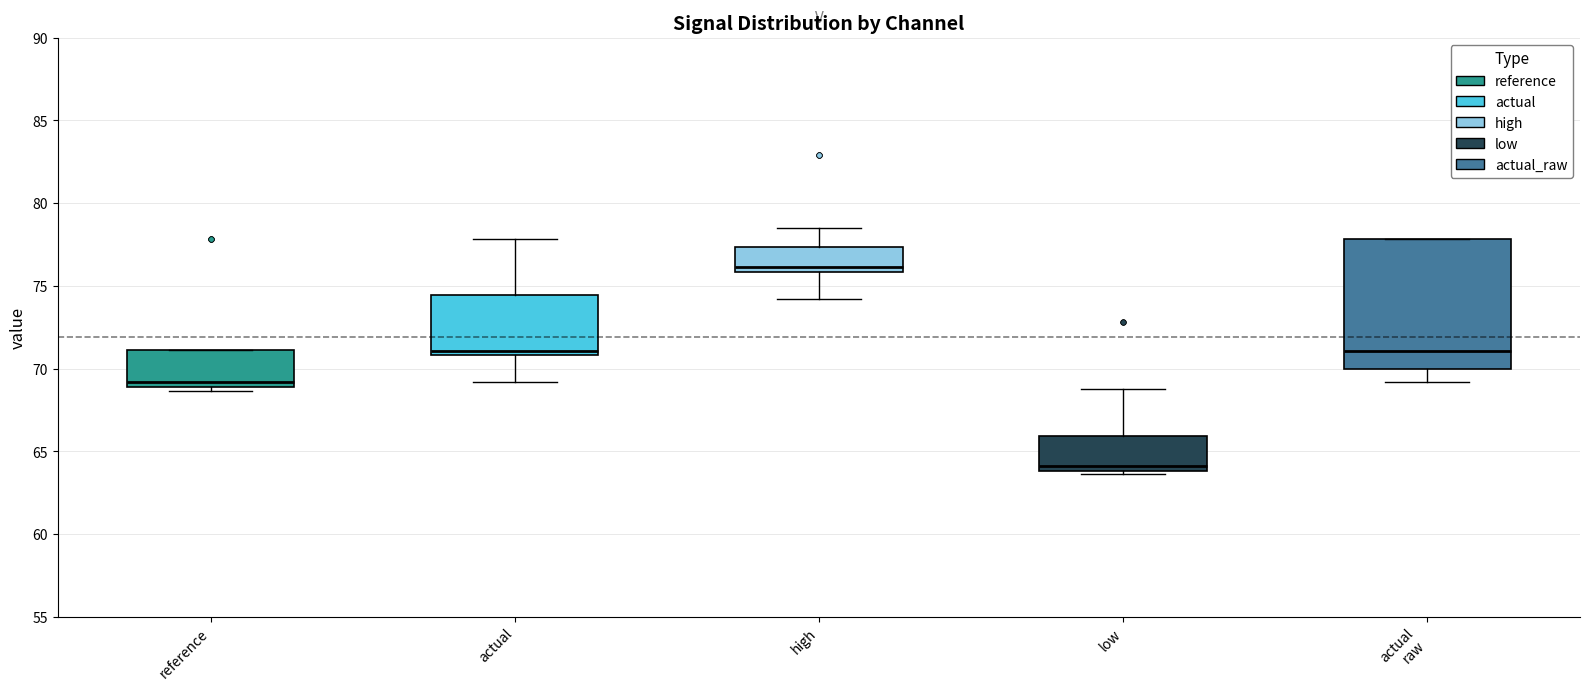

Which box is the tallest, from its lower edge to its upper edge?

actual raw